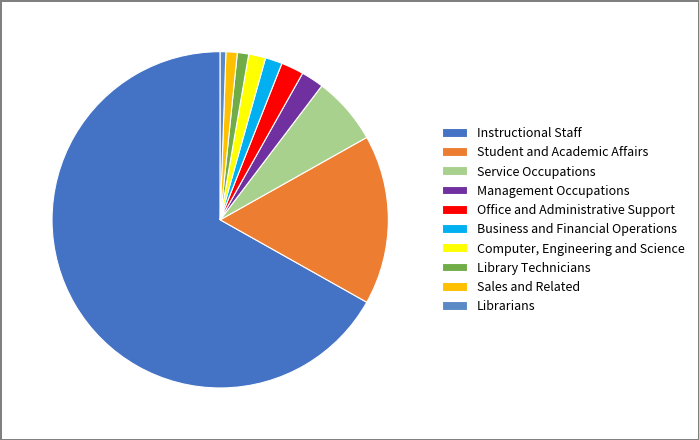

Combined, what portion of the pie is Librarians and Instructional Staff?

67.4%